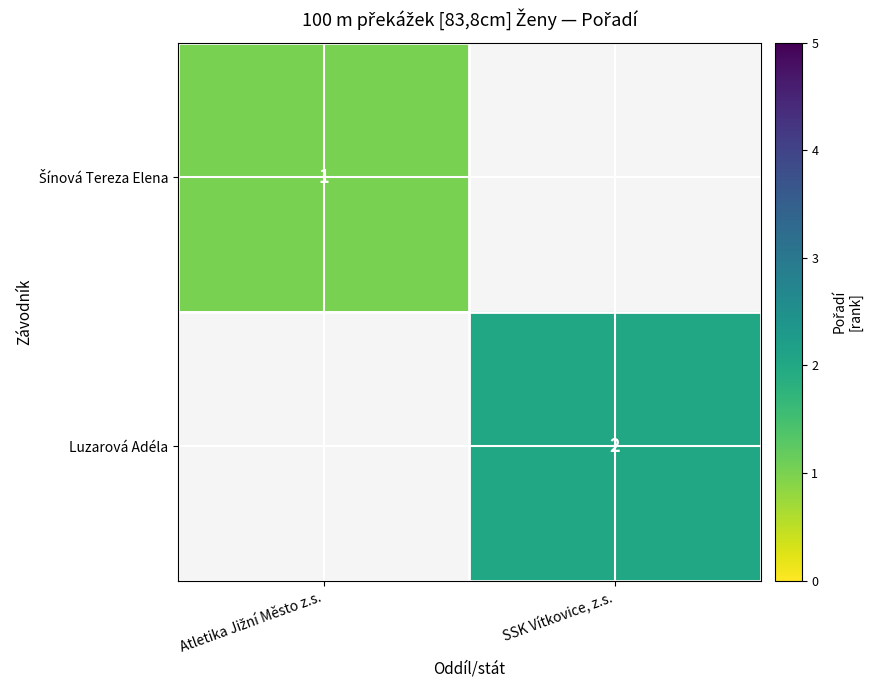

List the labels in order of Luzarová Adéla value, largest first.

Atletika Jižní Město z.s., SSK Vítkovice, z.s.